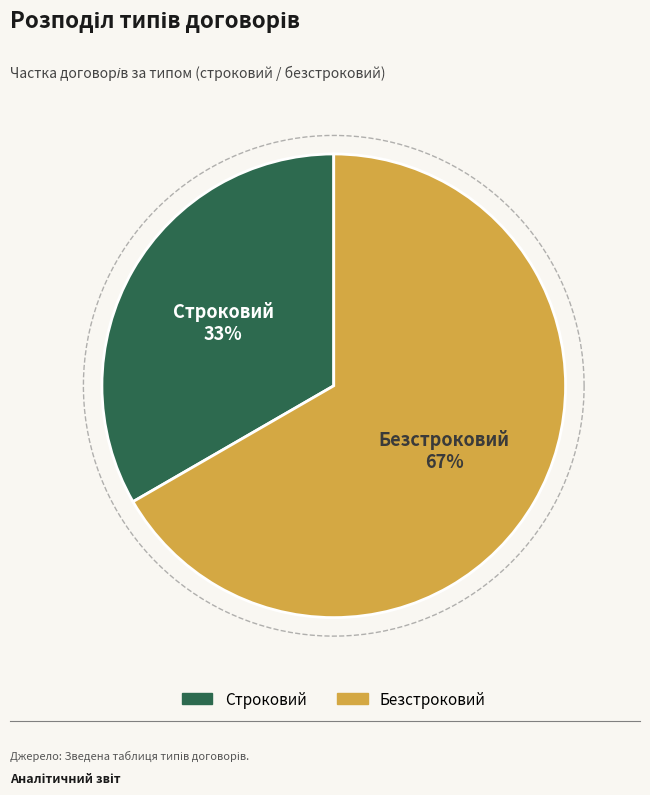

To the nearest percent, what percentage of the pie is Безстроковий?

67%